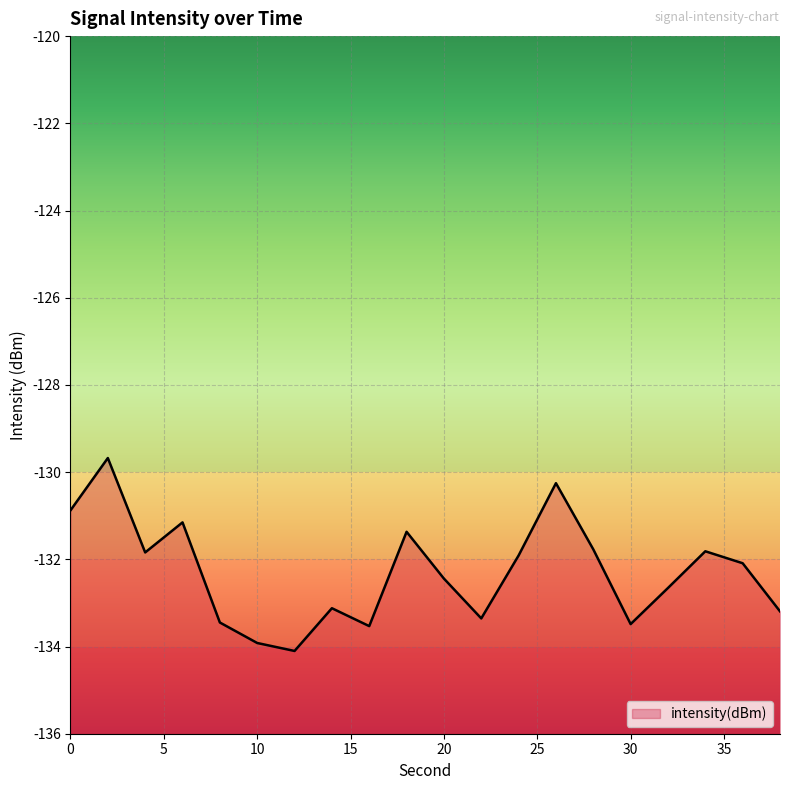

Reading left to right, list all the values displayed in this chart.

0=-130.9	2=-129.7	4=-131.8	6=-131.2	8=-133.4	10=-133.9	12=-134.1	14=-133.1	16=-133.5	18=-131.4	20=-132.4	22=-133.4	24=-131.9	26=-130.3	28=-131.8	30=-133.5	32=-132.7	34=-131.8	36=-132.1	38=-133.2